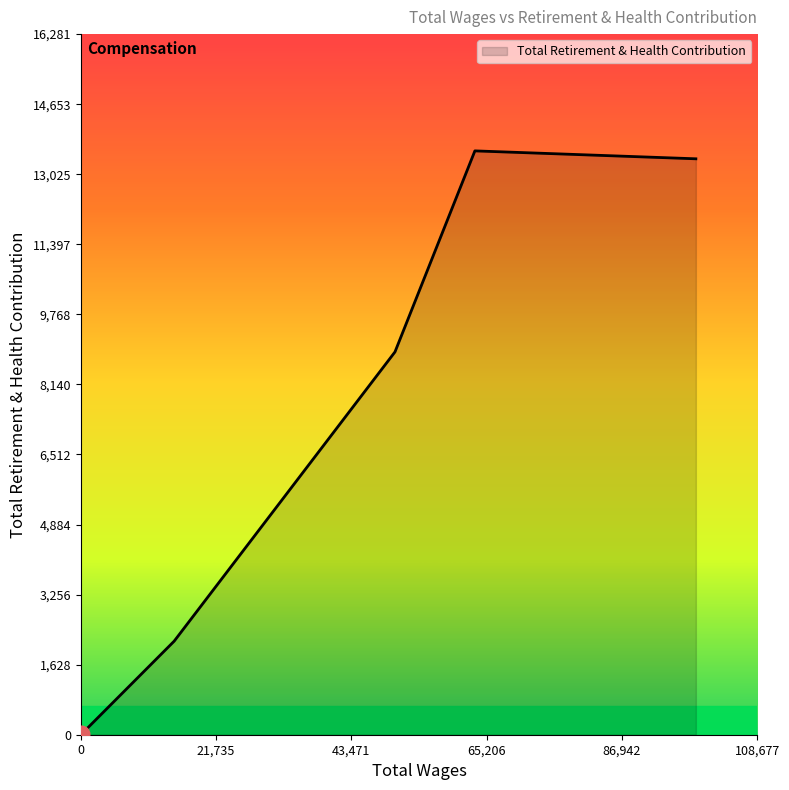

What is the sum of all values?

38030